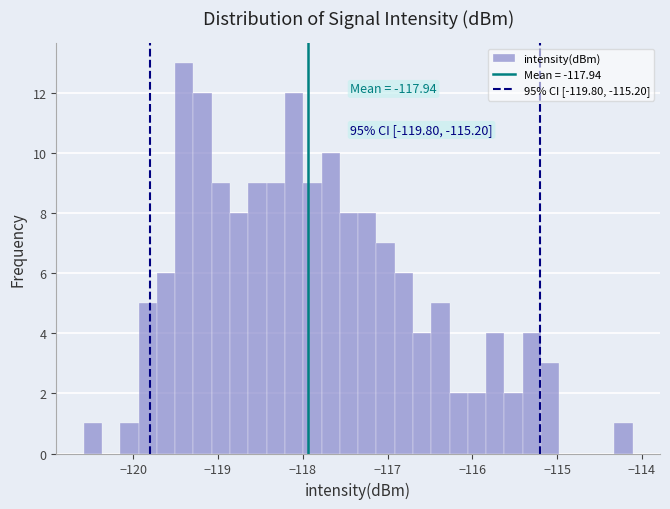

Read against the x-axis, roughly where is the centre of the tallest bar?

-119.4